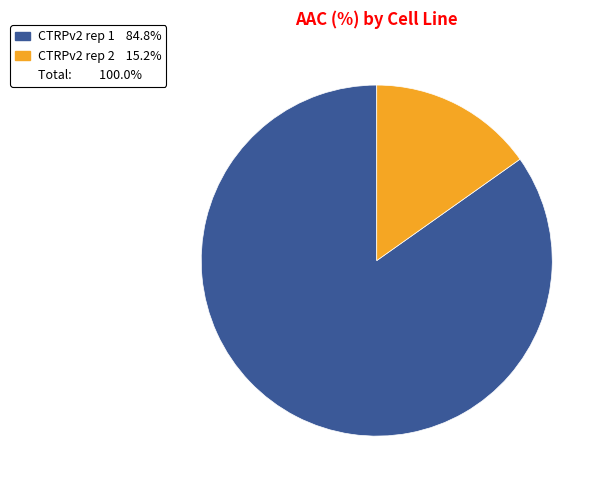

How many segments does this pie chart have?

2